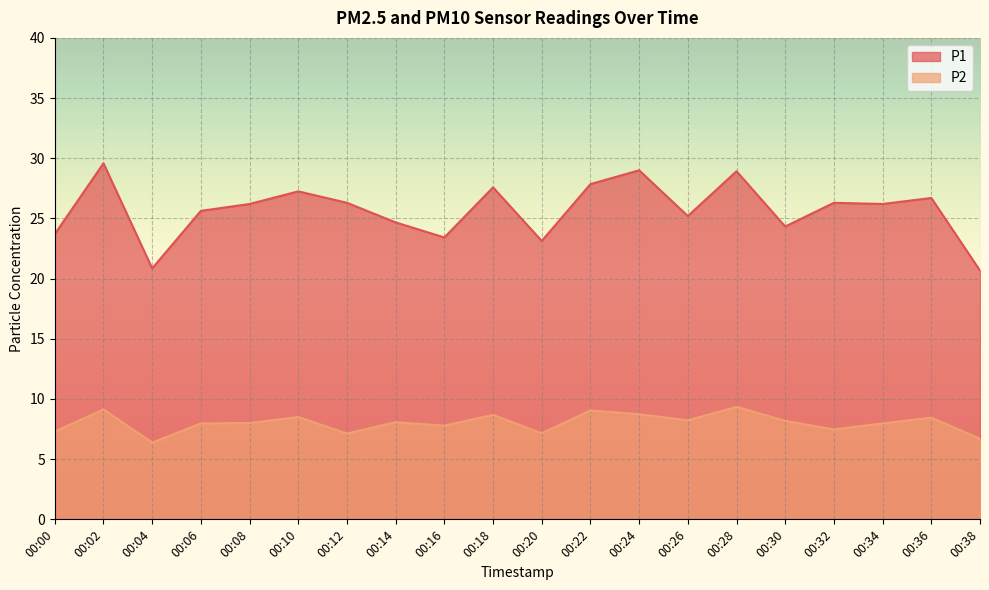

True or false: P1 and P2 cross at least once.

False